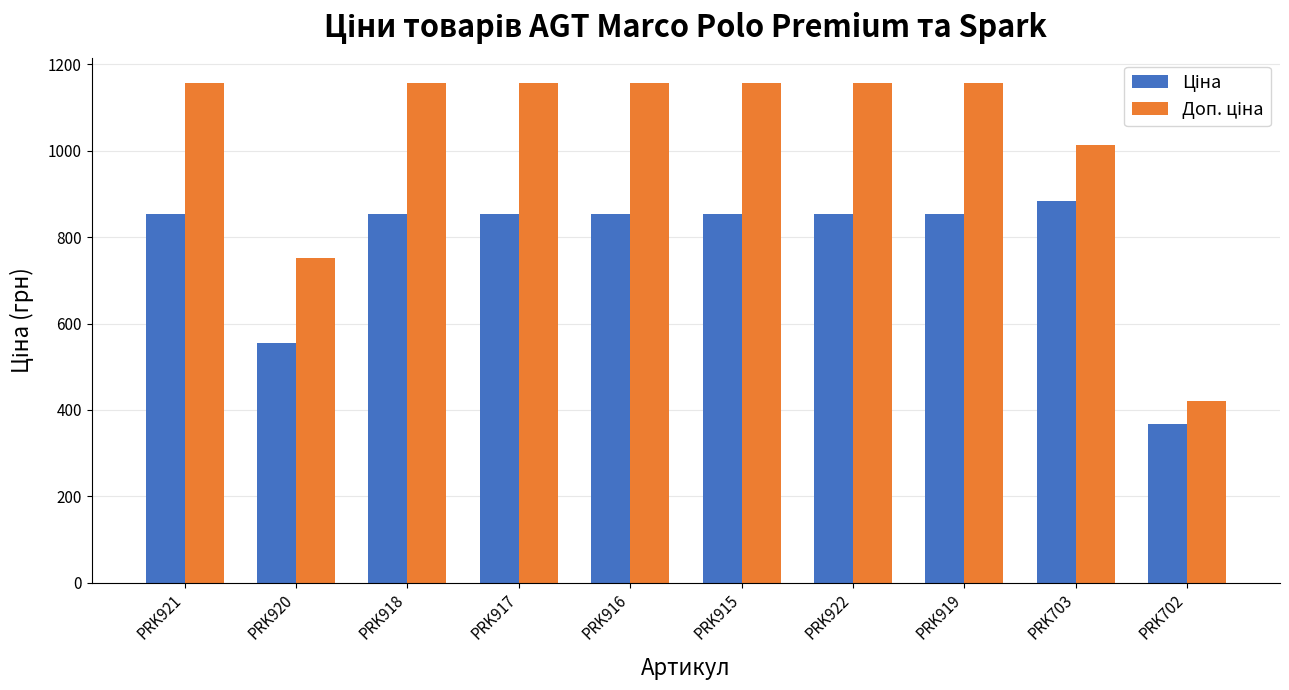

What is the maximum value shown in the chart?

1157.3